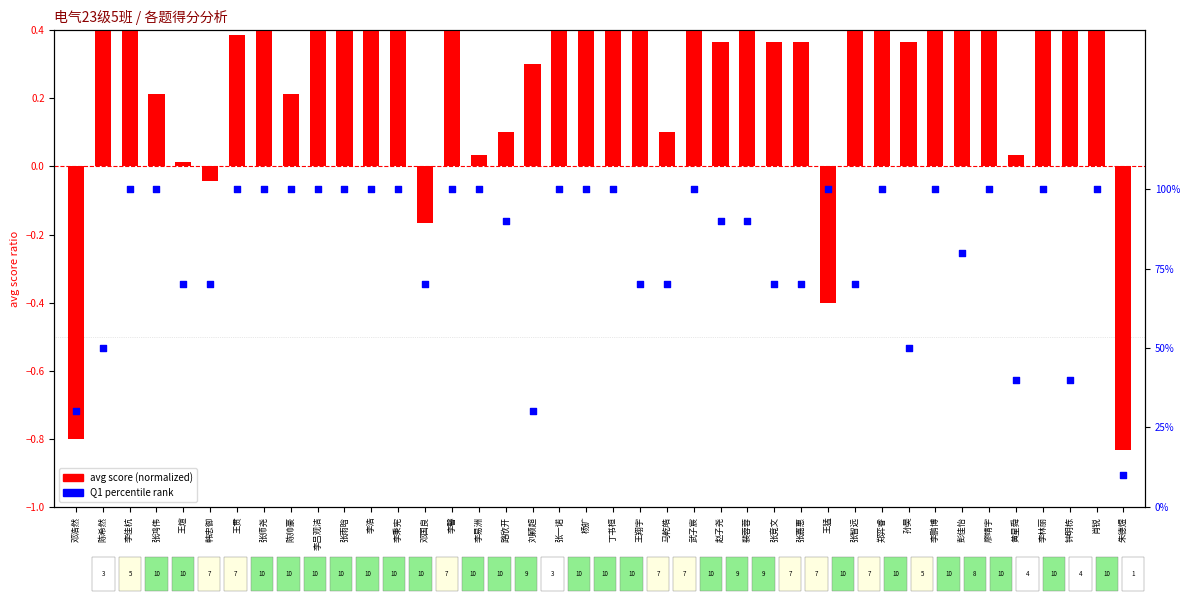

What are all the series names shown in the legend?

avg score (normalized), Q1 percentile rank